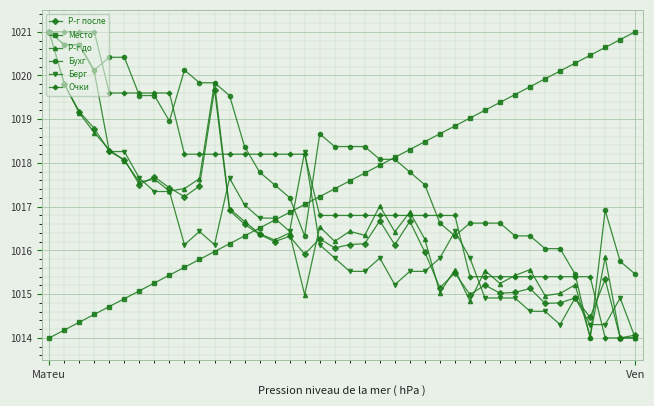

At how many categories does at least one series exceed 1020?

13